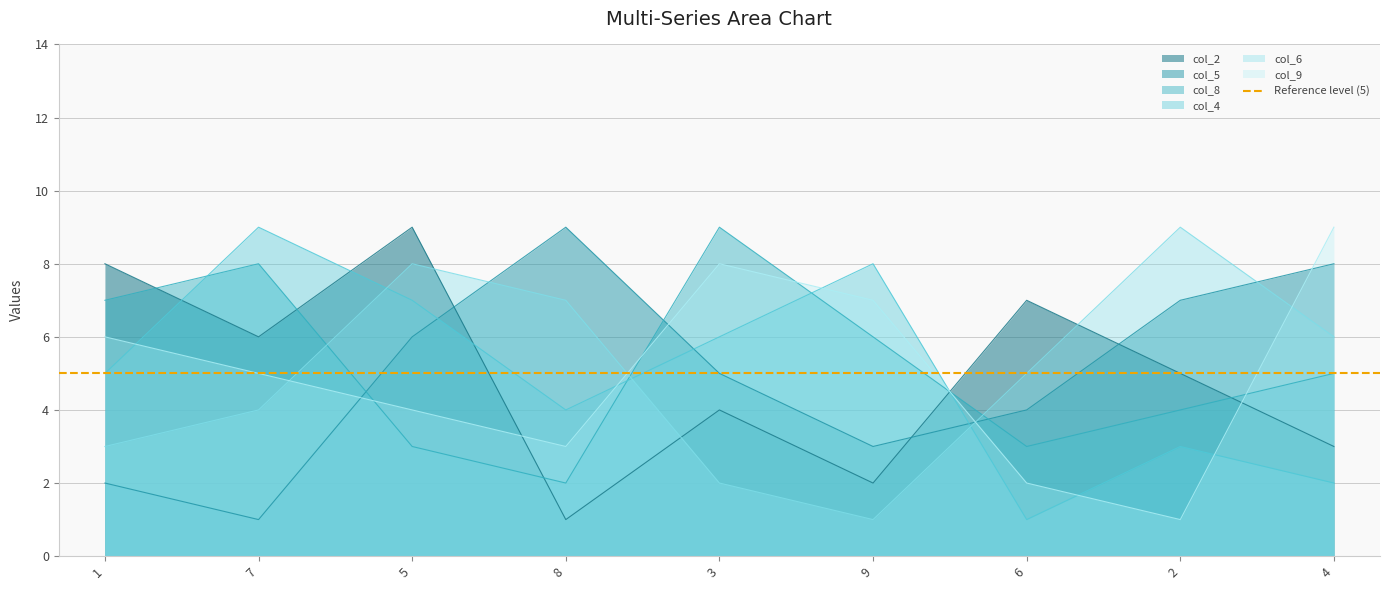

After their last crossing, which series has the higher values: col_8 or col_9?

col_9